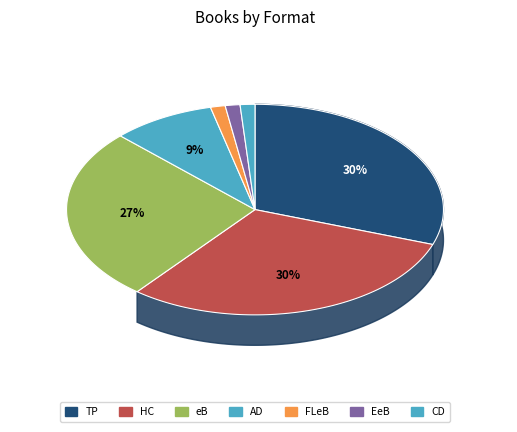

To the nearest percent, what percentage of the pie is Enhanced eBook?

1%